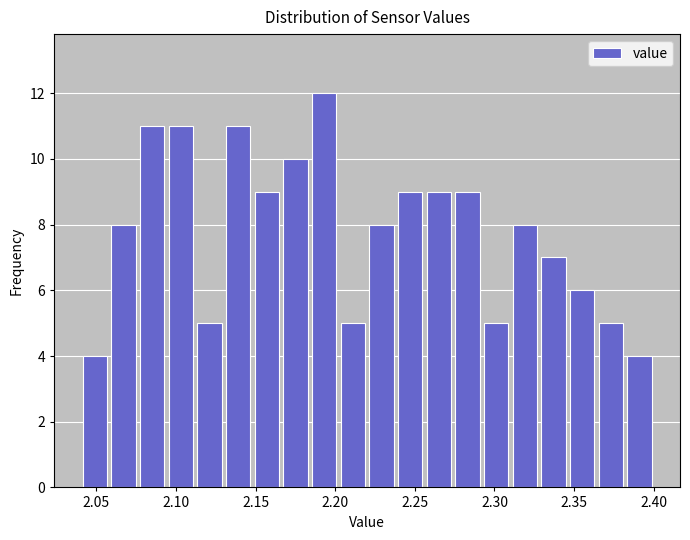

Around what value on the x-axis is the tallest bar? Give the approximate position of its centre, as read against the axis.

2.195